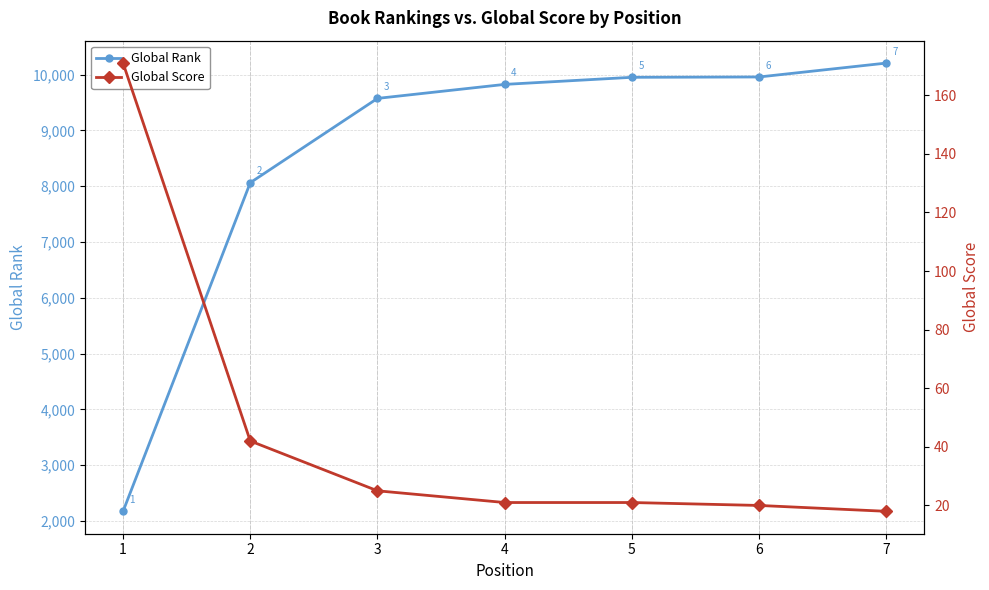

True or false: Global Score and Global Rank cross at least once.

False